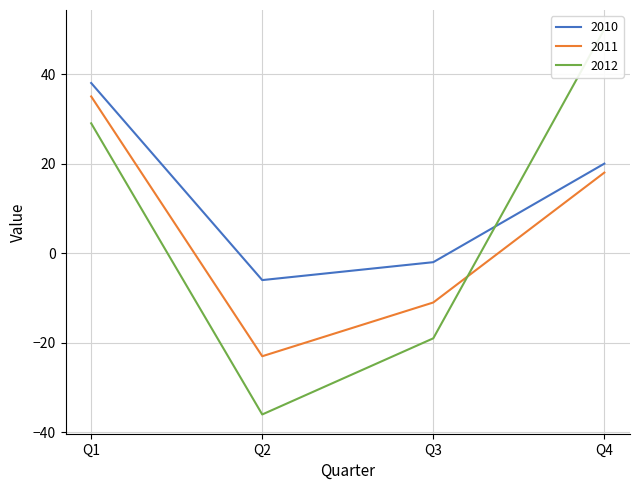

At which label does 2010 reach its minimum?

Q2